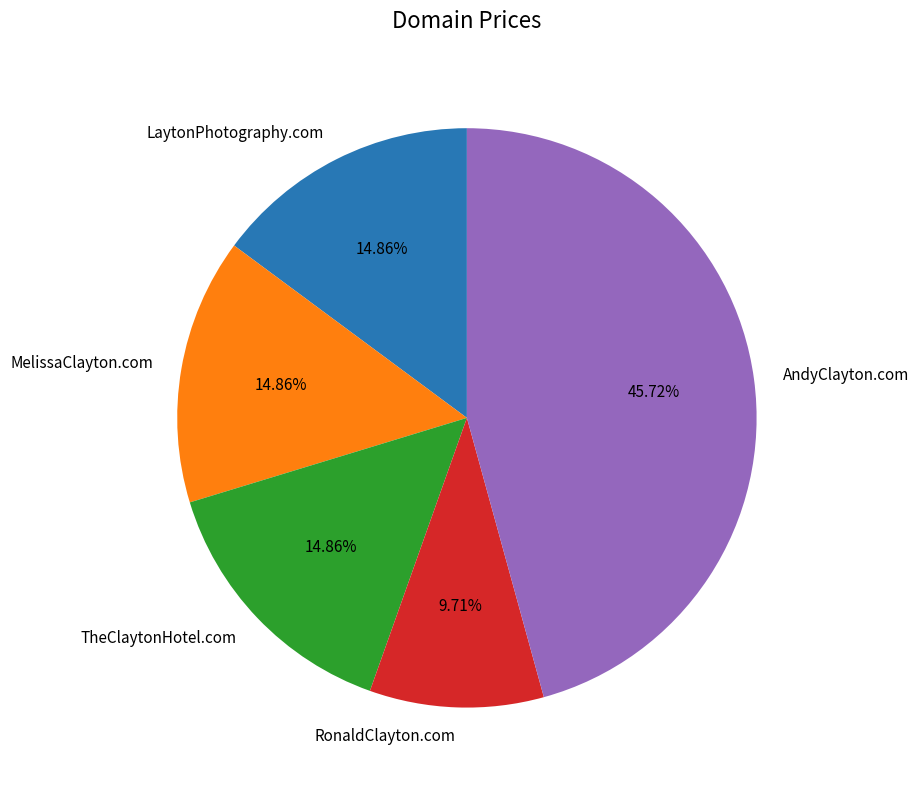

True or false: LaytonPhotography.com accounts for 15% of the total.

True